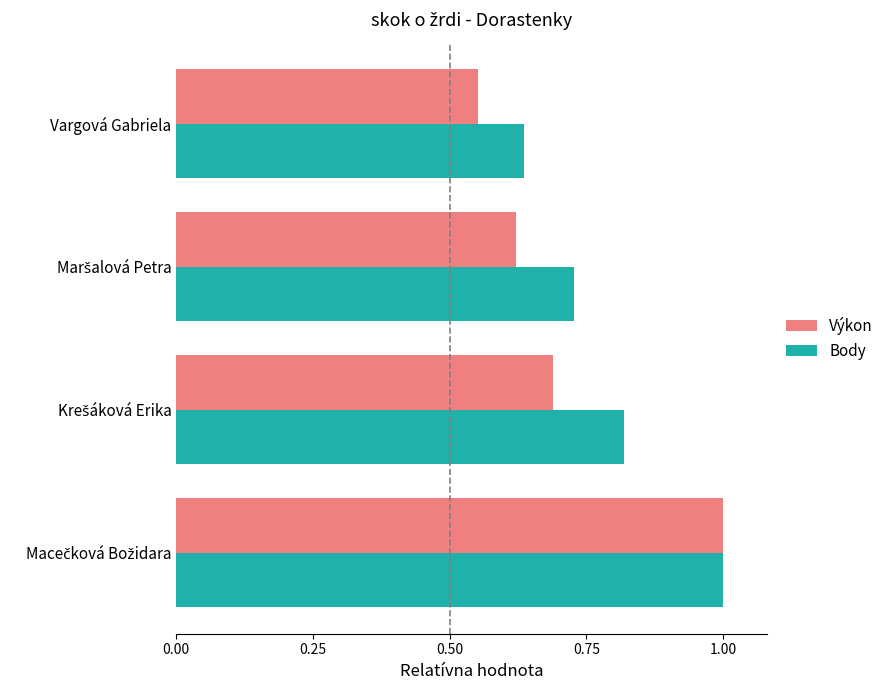

What is the difference between the maximum and second lowest values in the Výkon series?

0.4